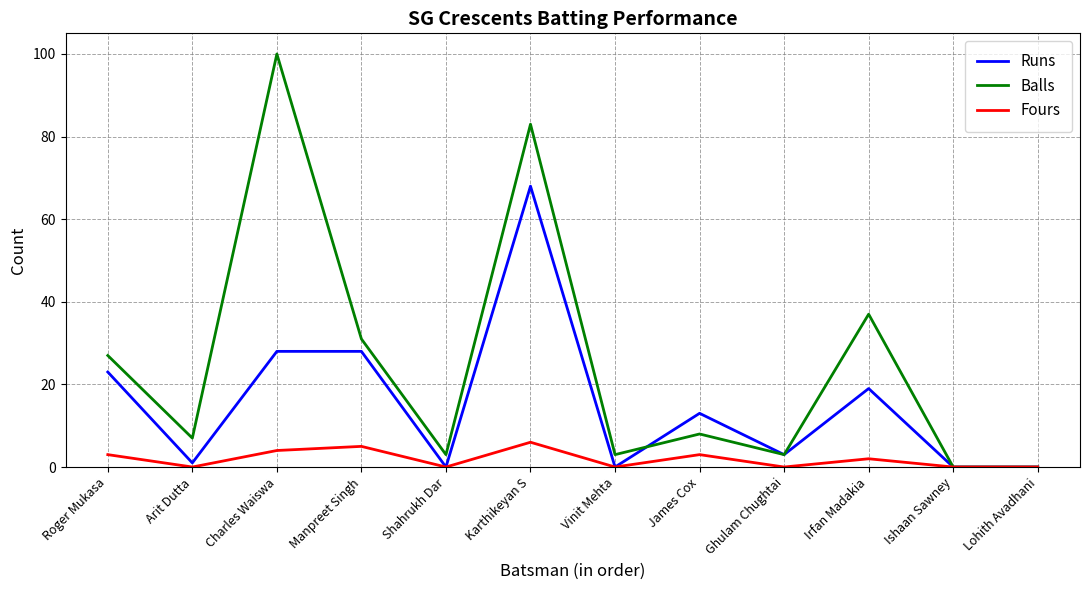

What position from the left is Lohith Avadhani?

12